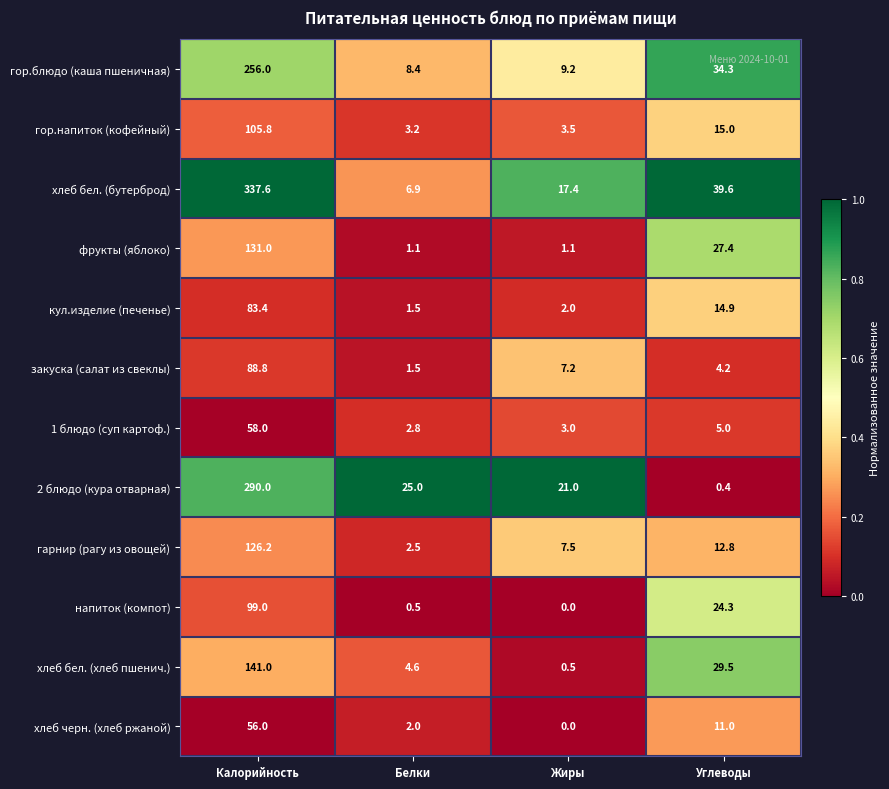

Rank the series at Калорийность from lowest to highest value.

хлеб черн. (хлеб ржаной), 1 блюдо (суп картоф.), кул.изделие (печенье), закуска (салат из свеклы), напиток (компот), гор.напиток (кофейный), гарнир (рагу из овощей), фрукты (яблоко), хлеб бел. (хлеб пшенич.), гор.блюдо (каша пшеничная), 2 блюдо (кура отварная), хлеб бел. (бутерброд)